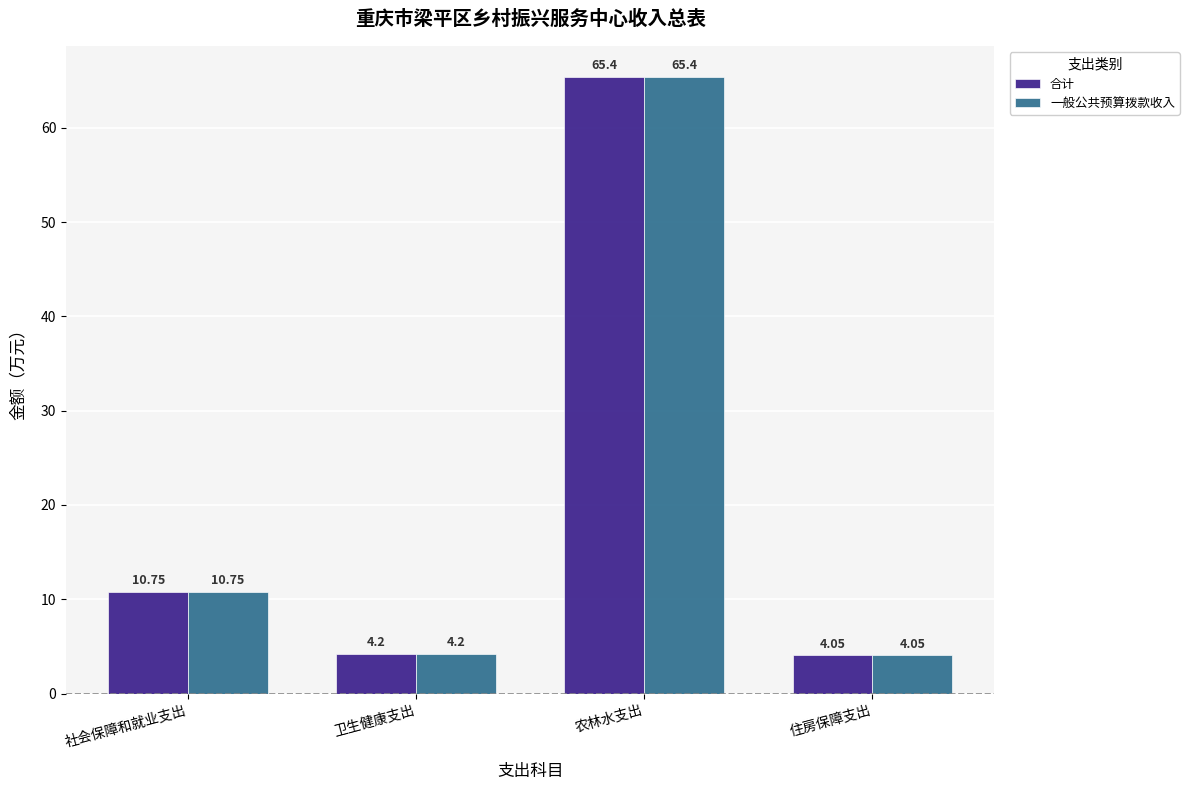

At which label is 合计 closest to 34?

社会保障和就业支出